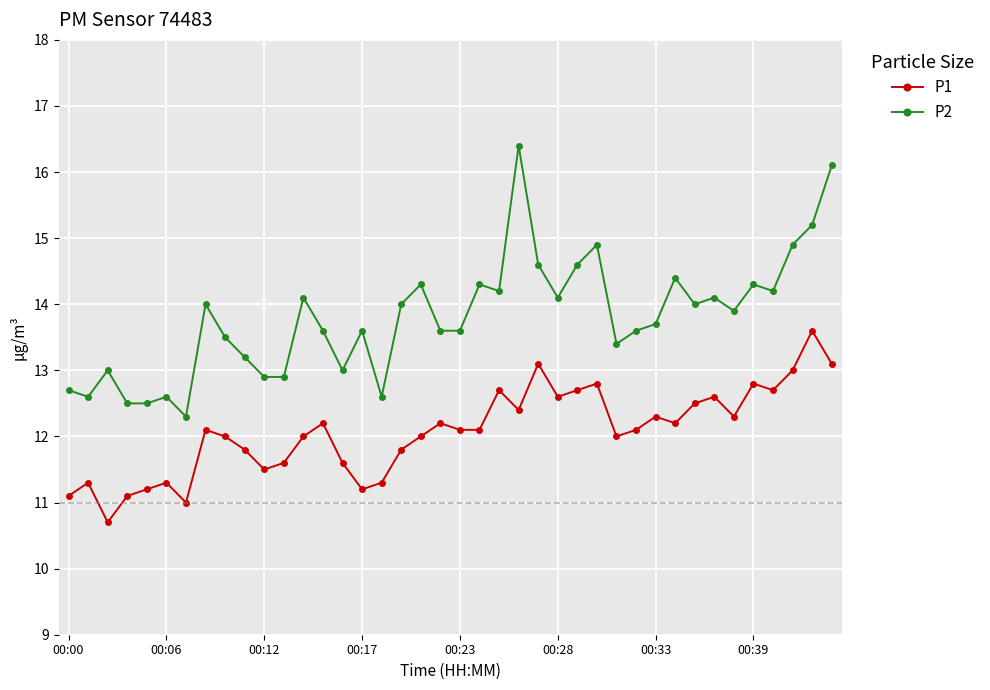

List the series in order of their peak value, highest first.

P2, P1